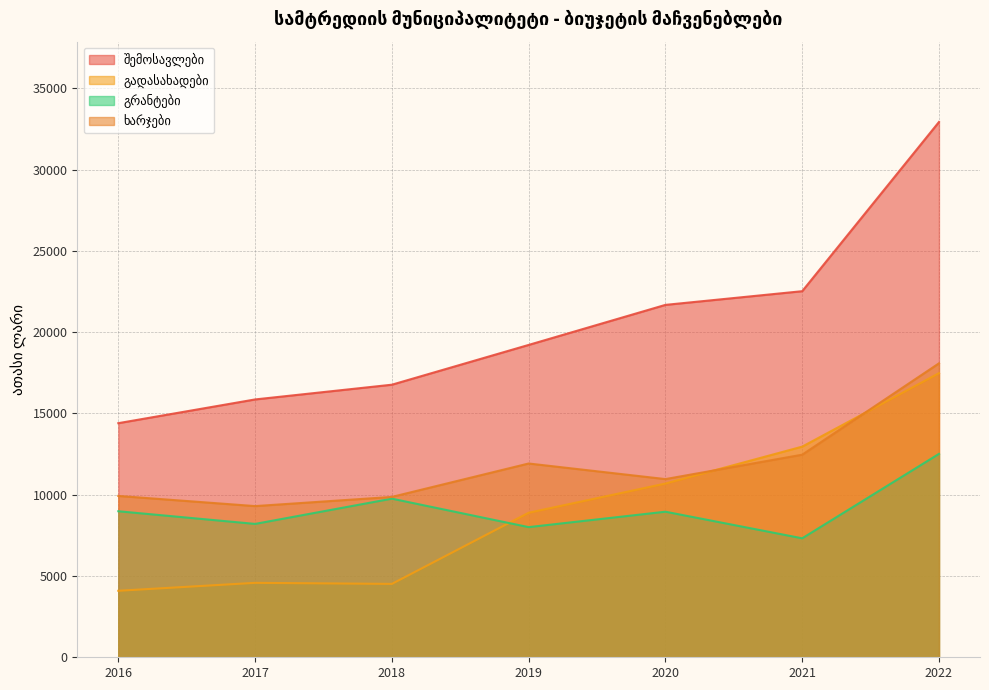

Which has a higher value, 2019 or 2017?

2019